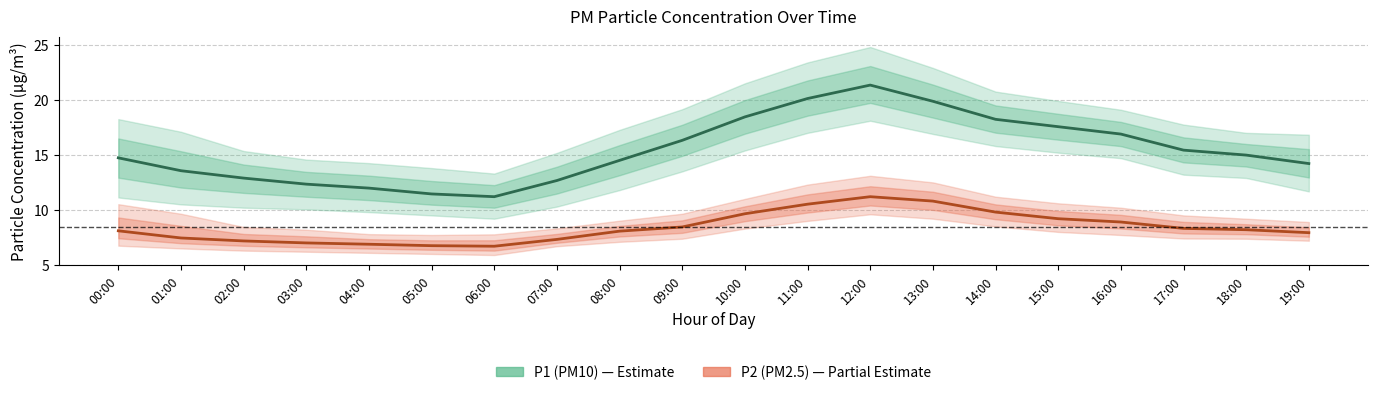

True or false: P1 (PM10) has a value of 6.5 at 04:00.

False